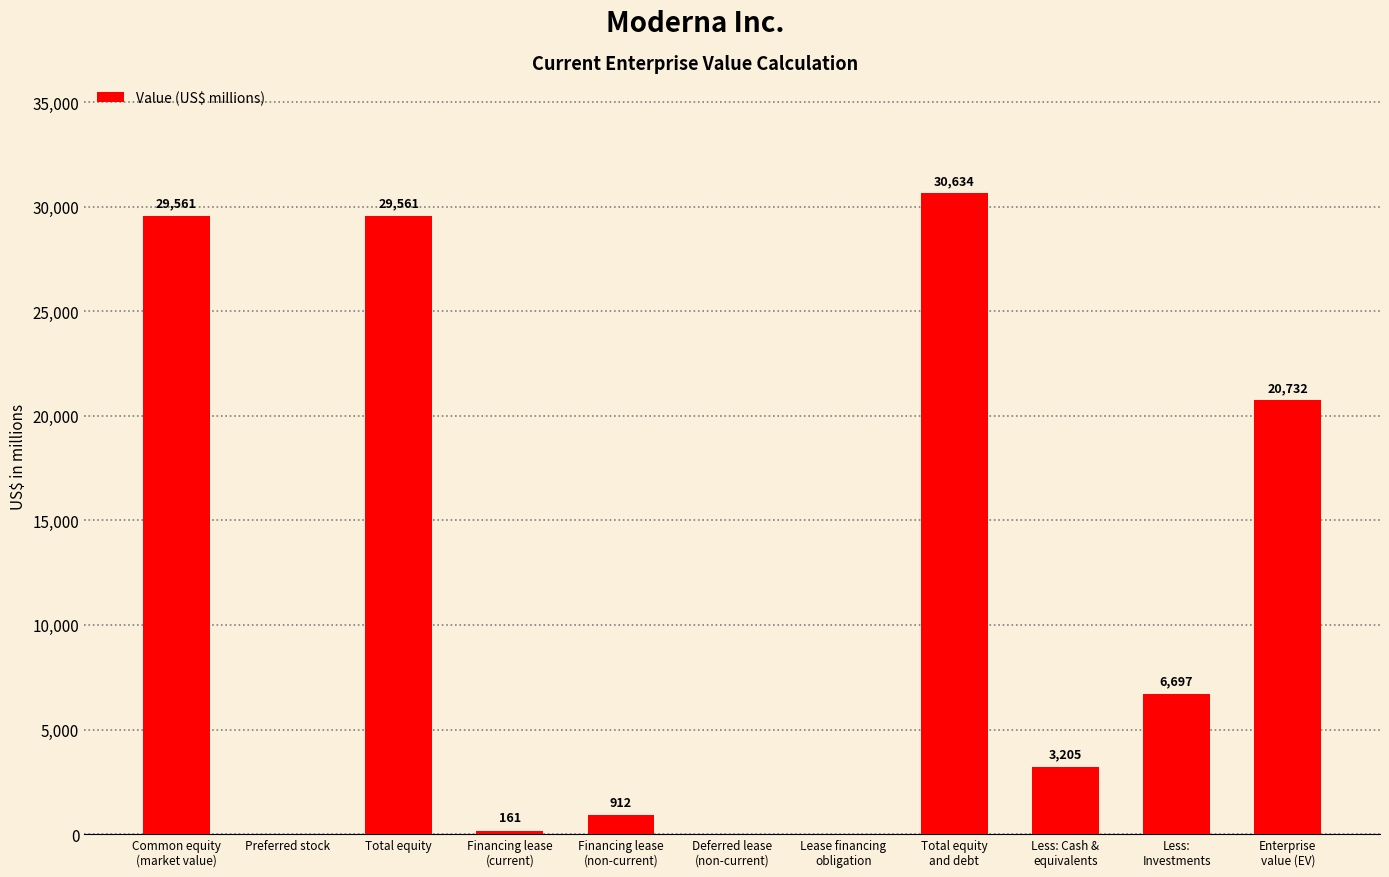

Which category has the highest value across all series?

Total equity
and debt